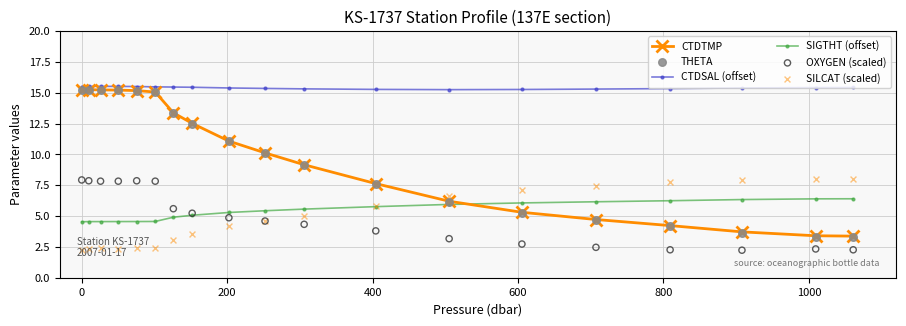

What are all the series names shown in the legend?

CTDTMP, CTDSAL (offset), SIGTHT (offset), THETA, OXYGEN (scaled), SILCAT (scaled)